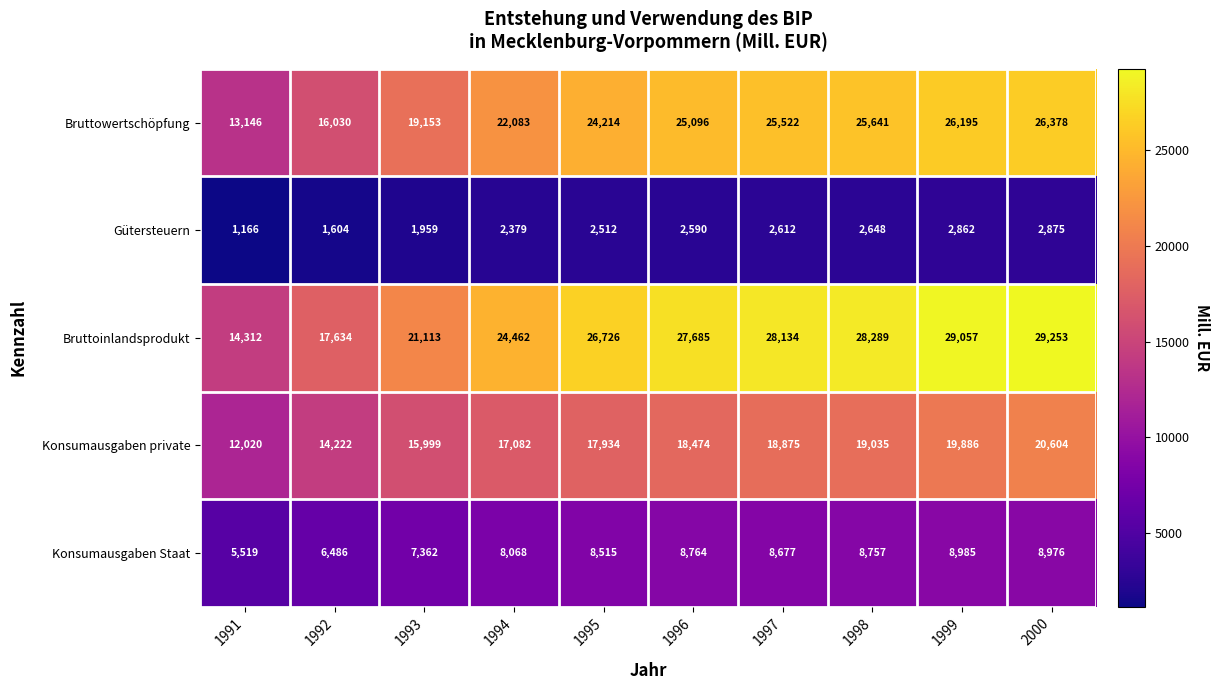

Which category has the highest value in the Gütersteuern series?

2000